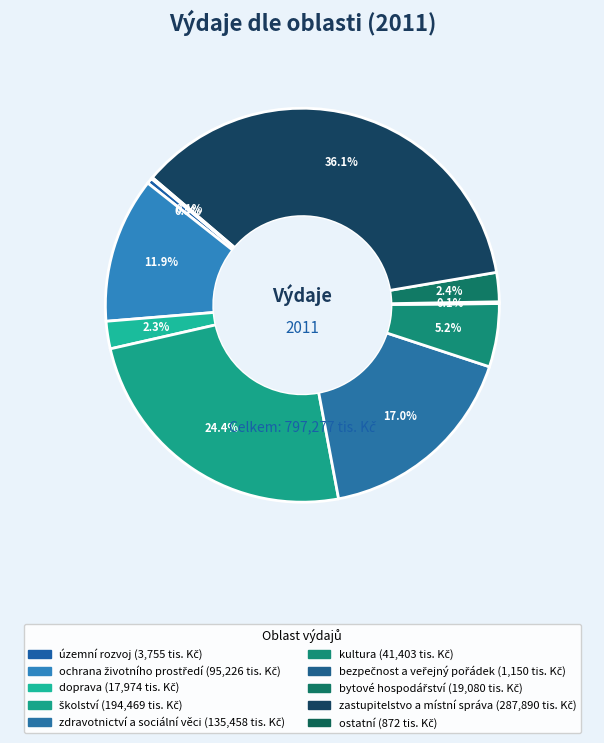

Count the number of slices in the pie.

10